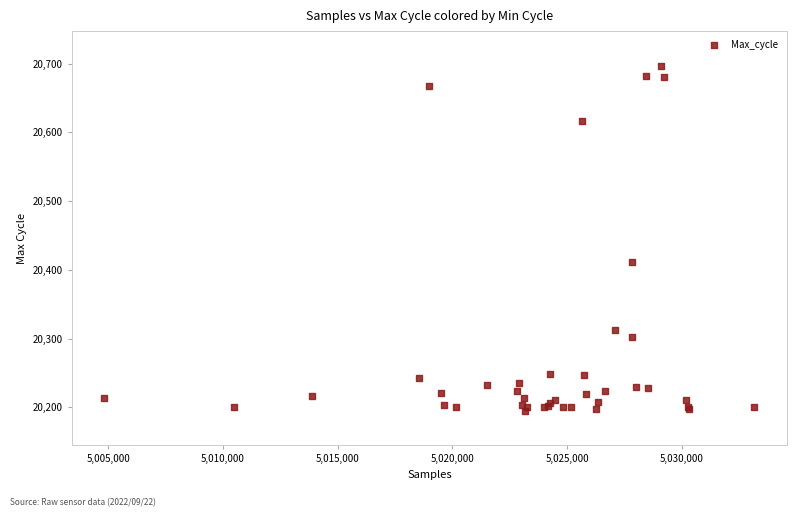

What Y value in the scatter plot is closest to 20446?

20412